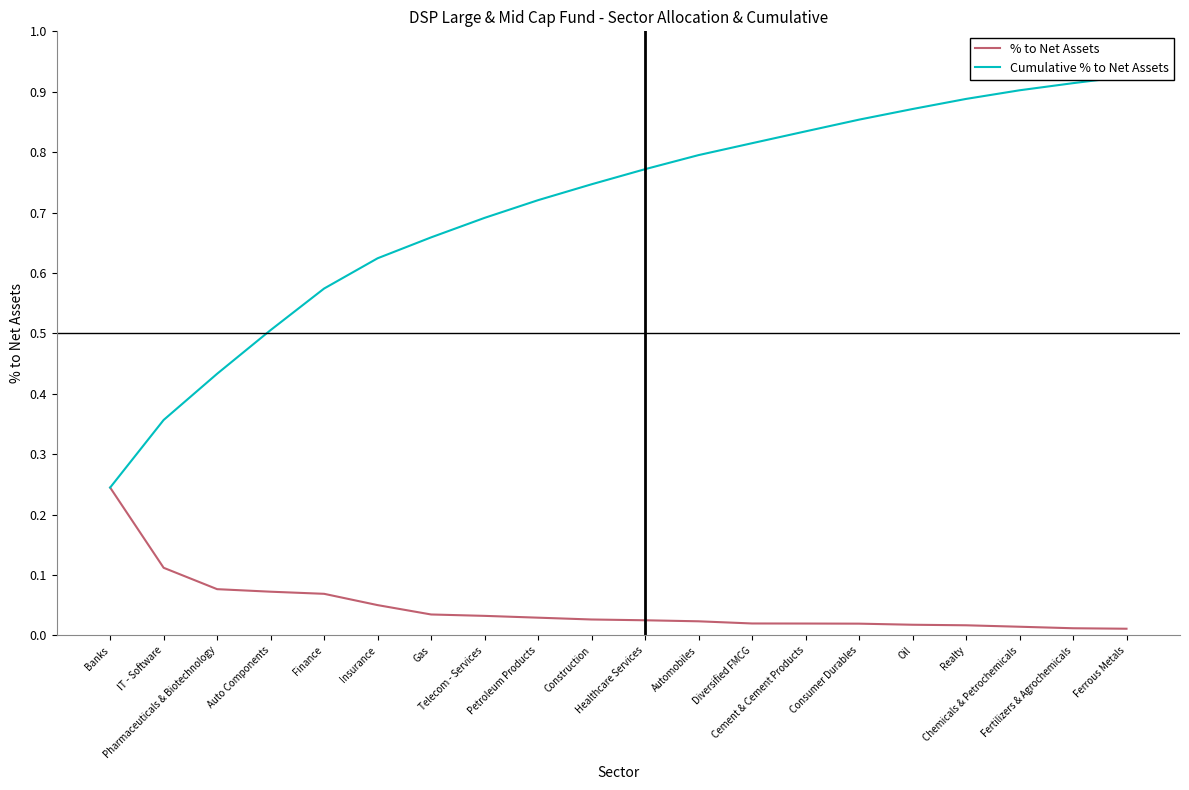

True or false: Cumulative % to Net Assets and % to Net Assets cross at least once.

False